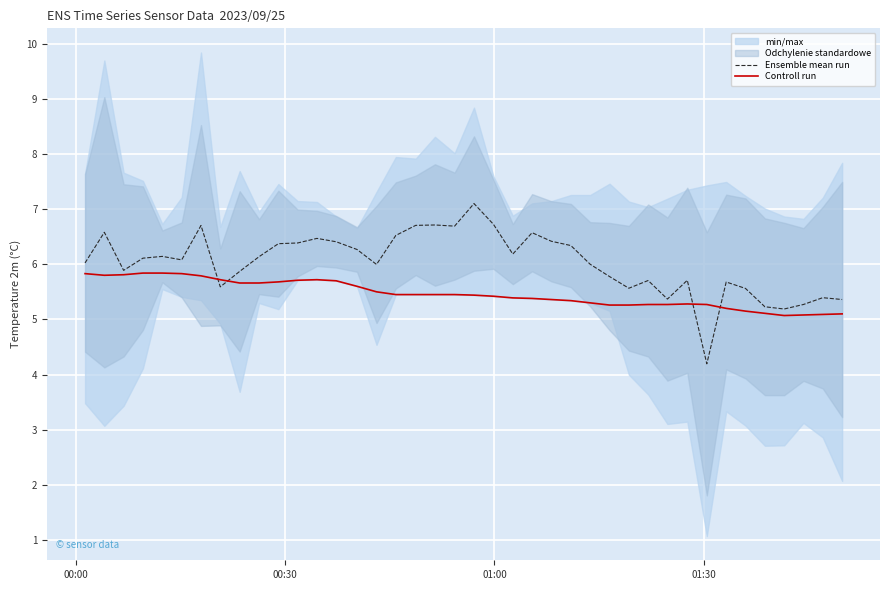

What is the lowest value of the Controll run series?

5.1